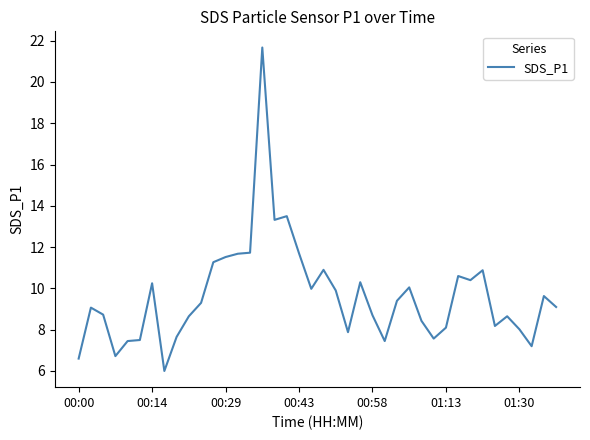

Is this an area chart (filled region under the line)?

No